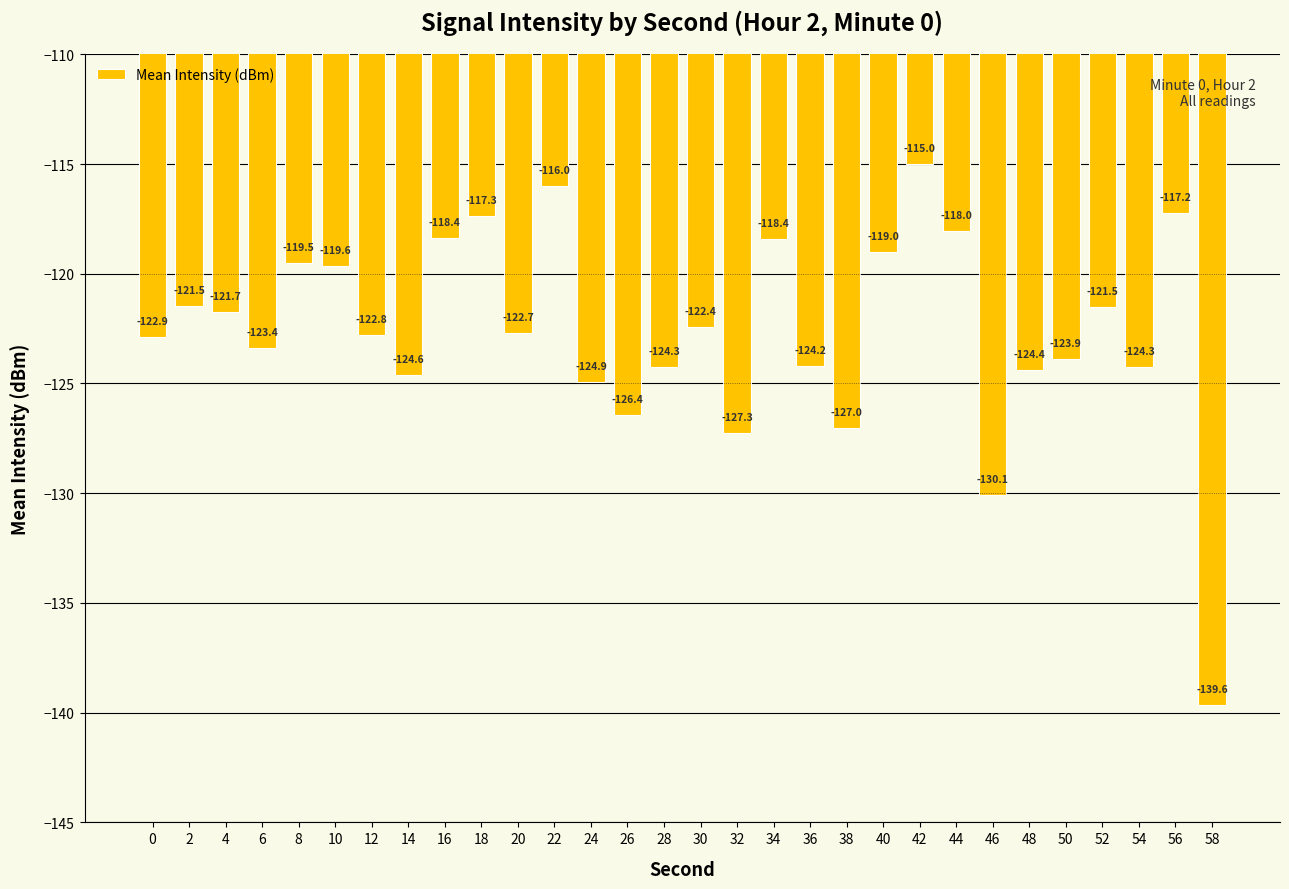

Reading left to right, transcribe all the data shown in this chart.

-122.9	-121.5	-121.7	-123.4	-119.5	-119.6	-122.8	-124.6	-118.4	-117.3	-122.7	-116.0	-124.9	-126.4	-124.3	-122.4	-127.3	-118.4	-124.2	-127.0	-119.0	-115.0	-118.0	-130.1	-124.4	-123.9	-121.5	-124.3	-117.2	-139.6